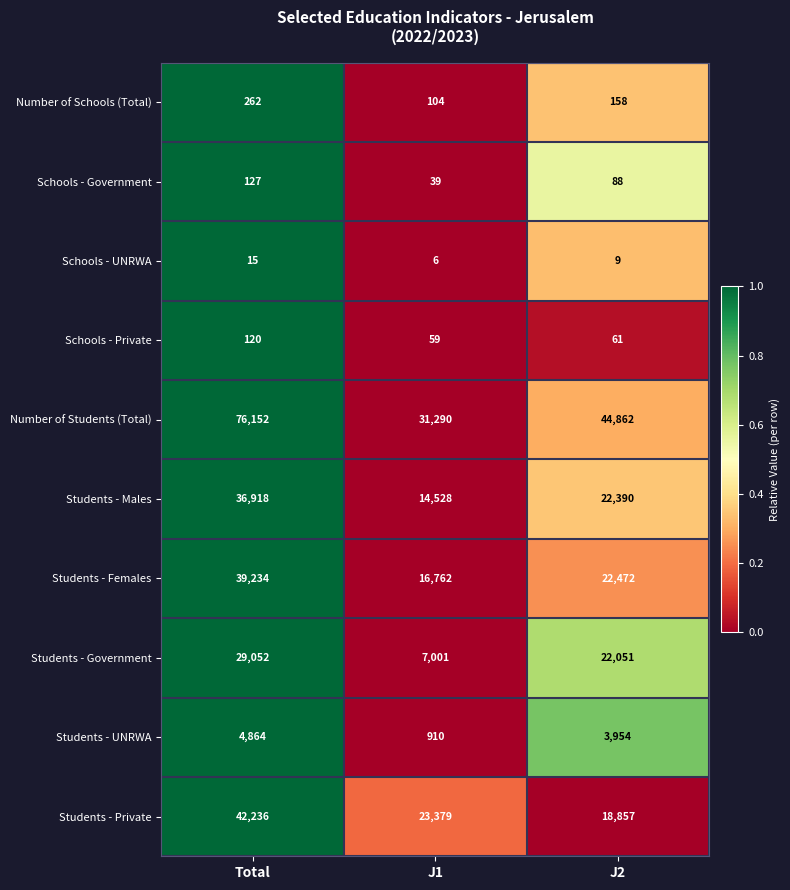

Which series changed the most between J1 and J2?

Students - Government